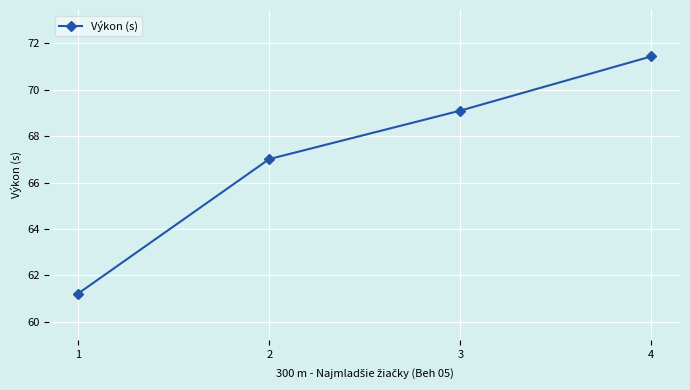

Approximately how many times larger is the value at 2 compared to 1?

1.1